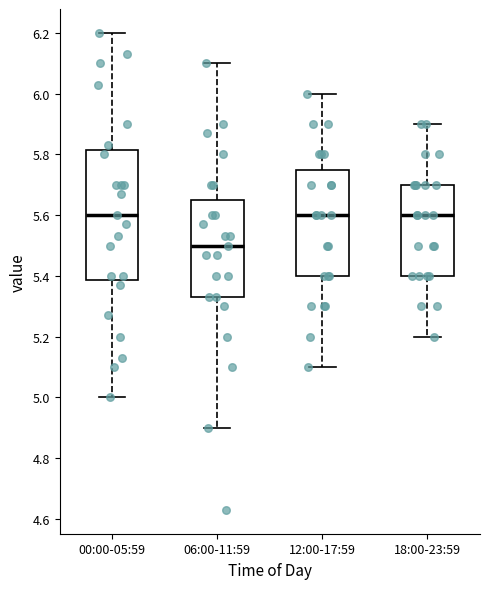

Which box is the tallest, from its lower edge to its upper edge?

00:00-05:59